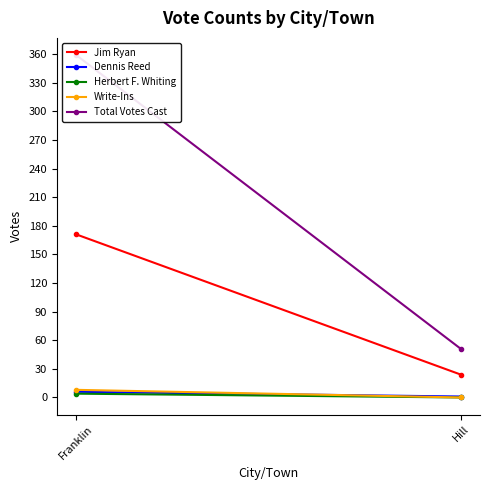

Reading right to left, list all the values displayed in this chart.

Jim Ryan: Hill=24	Franklin=171
Dennis Reed: Hill=1	Franklin=6
Herbert F. Whiting: Hill=0	Franklin=4
Write-Ins: Hill=0	Franklin=8
Total Votes Cast: Hill=51	Franklin=359